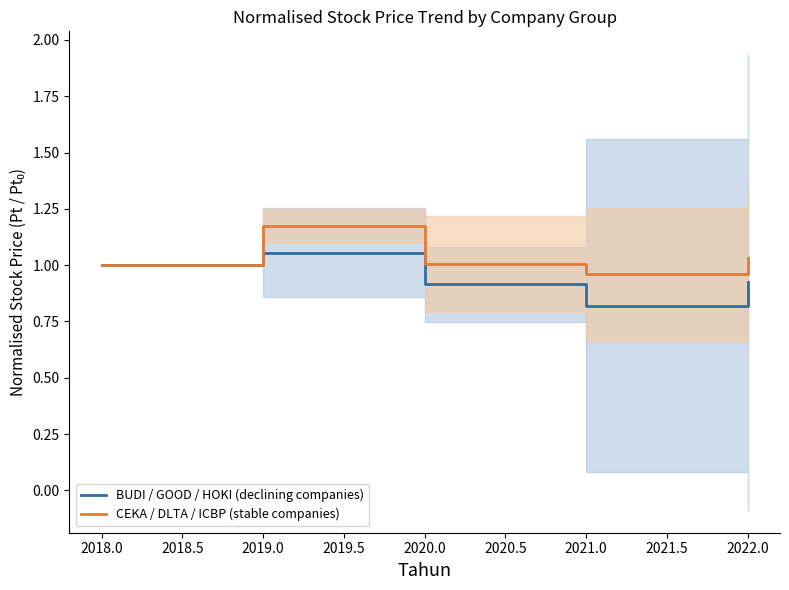

At which label does BUDI / GOOD / HOKI (declining companies) reach its minimum?

2021.0